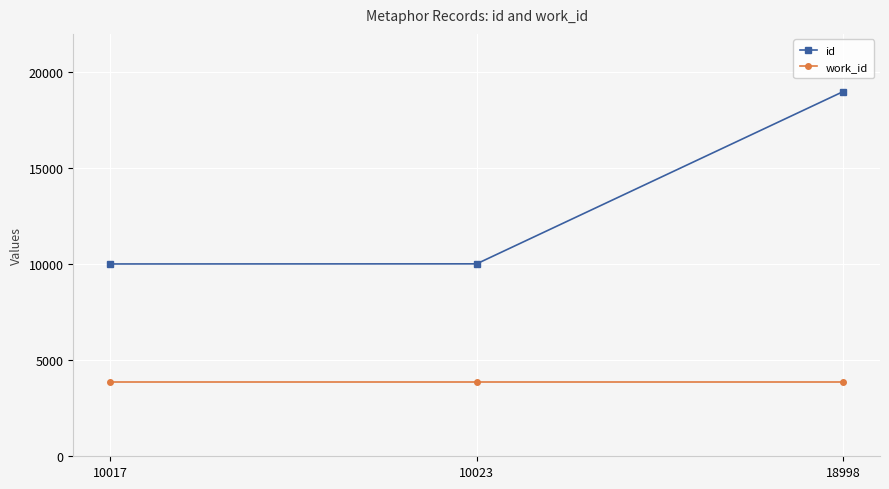

What is the total value across all series at 18998?

22864